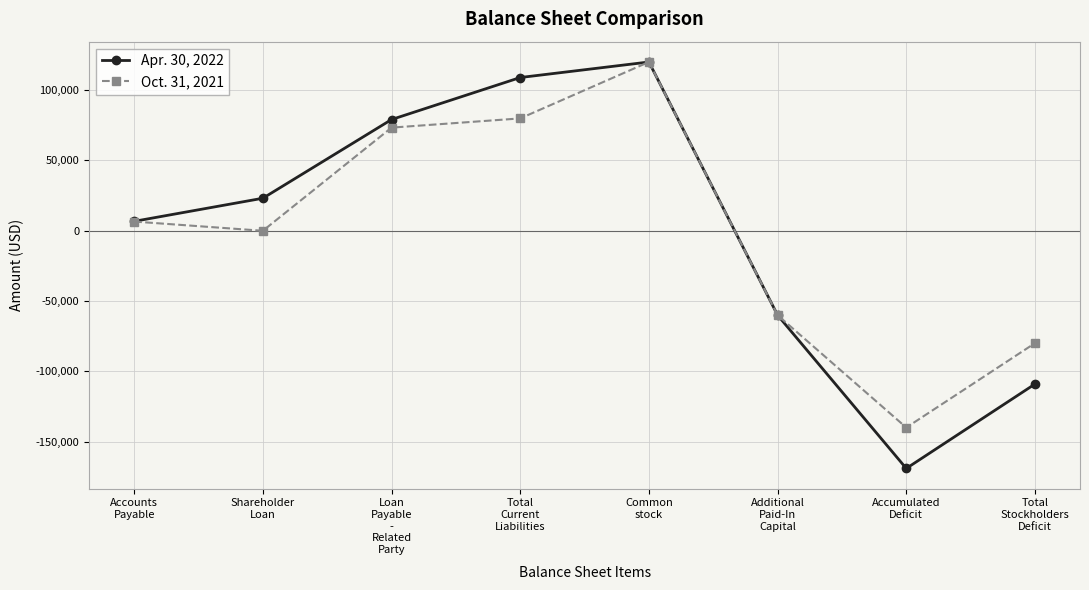

Reading left to right, what are all the values shown in this chart?

Apr. 30, 2022: 6728	23139	79093	108960	120000	-60000	-168960	-108960
Oct. 31, 2021: 6553	0	73340	79893	120000	-60000	-139893	-79893